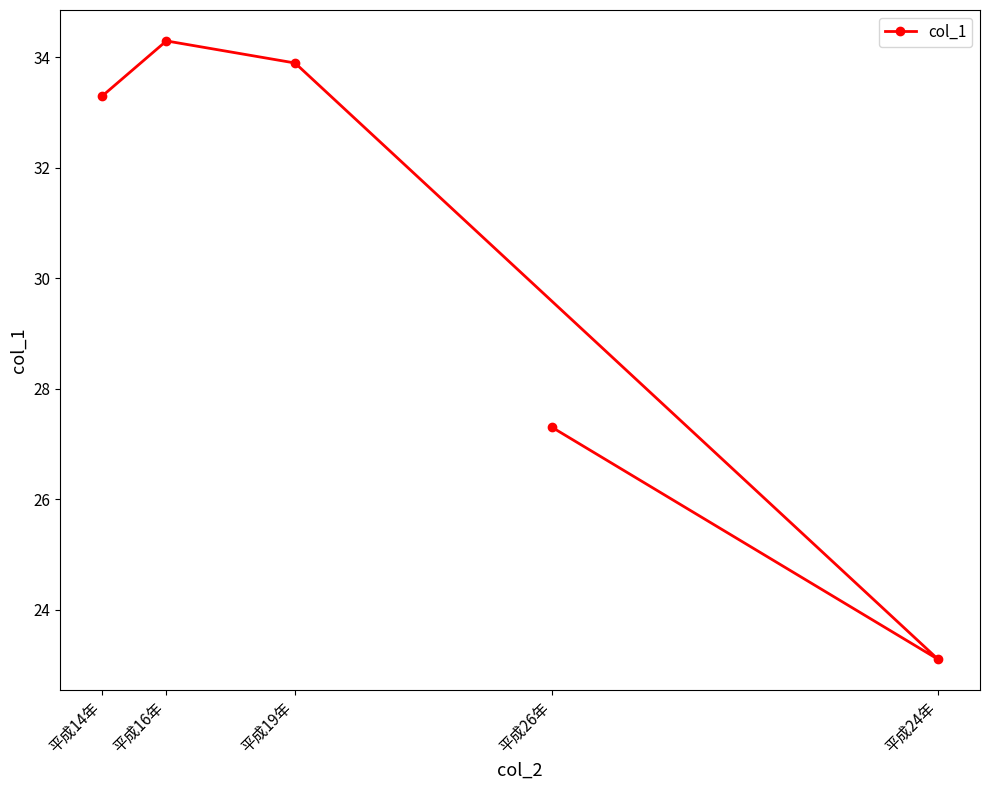

How many interior local peaks (higher than both neighbors) does the data have?

1